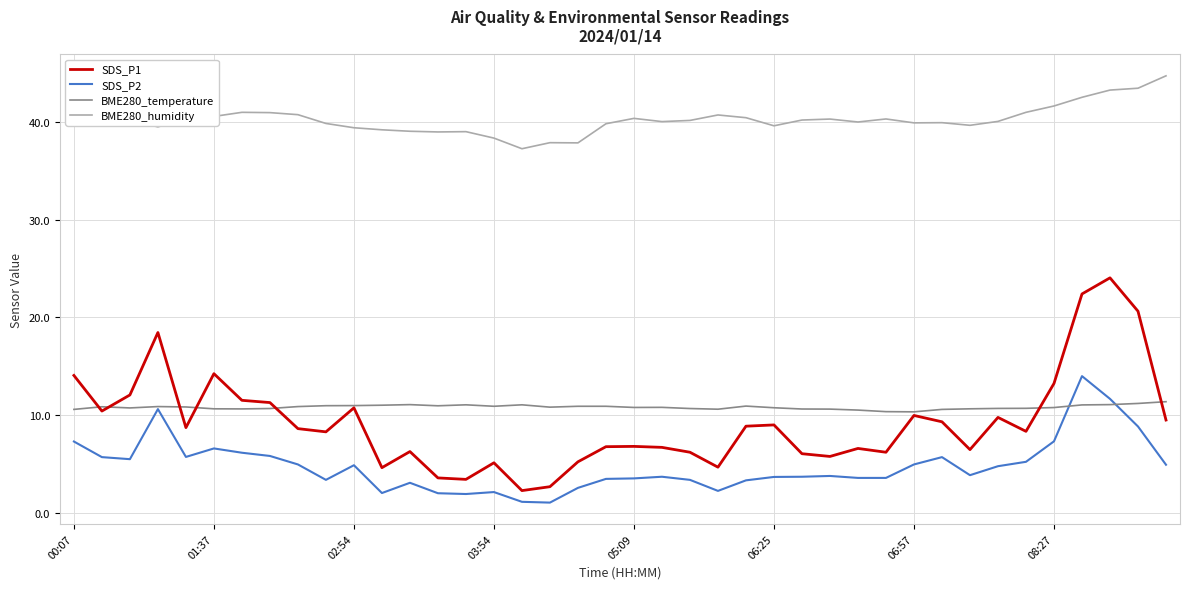

List the series in order of their peak value, lowest first.

BME280_temperature, SDS_P2, SDS_P1, BME280_humidity